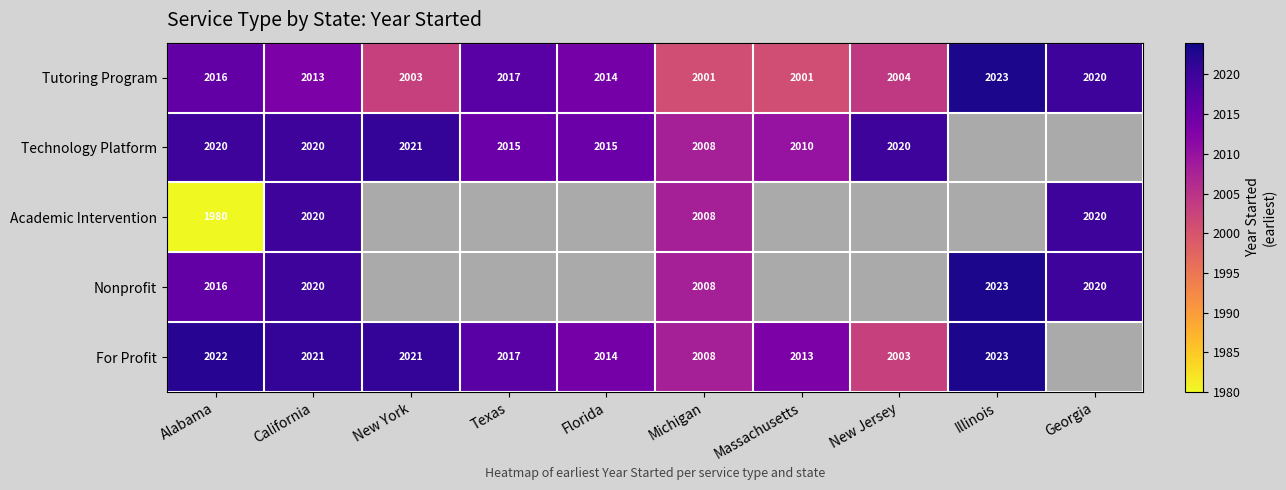

What is the highest value of the Tutoring Program series?

2023